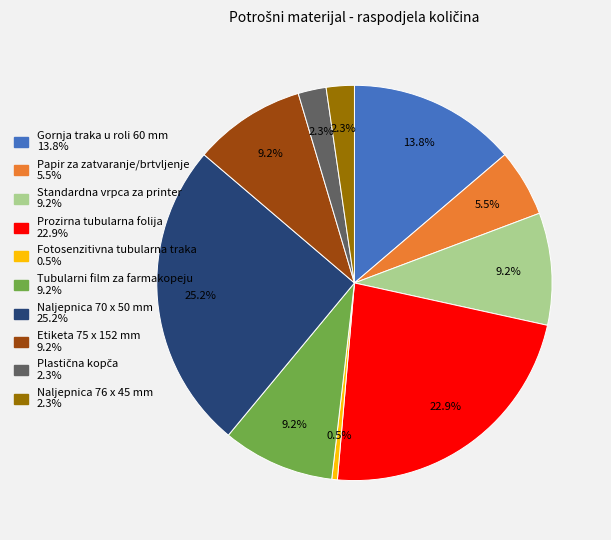

Combined, do Prozirna tubularna folija 22.9% and Standardna vrpca za printer 9.2% account for over 50%?

No